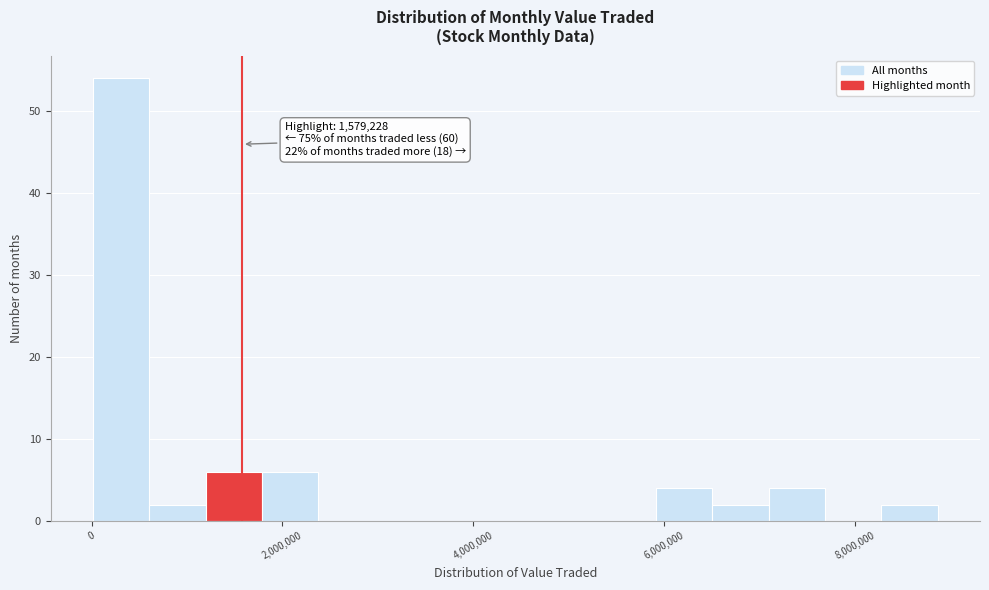

Around what value on the x-axis is the tallest bar? Give the approximate position of its centre, as read against the axis.

400000